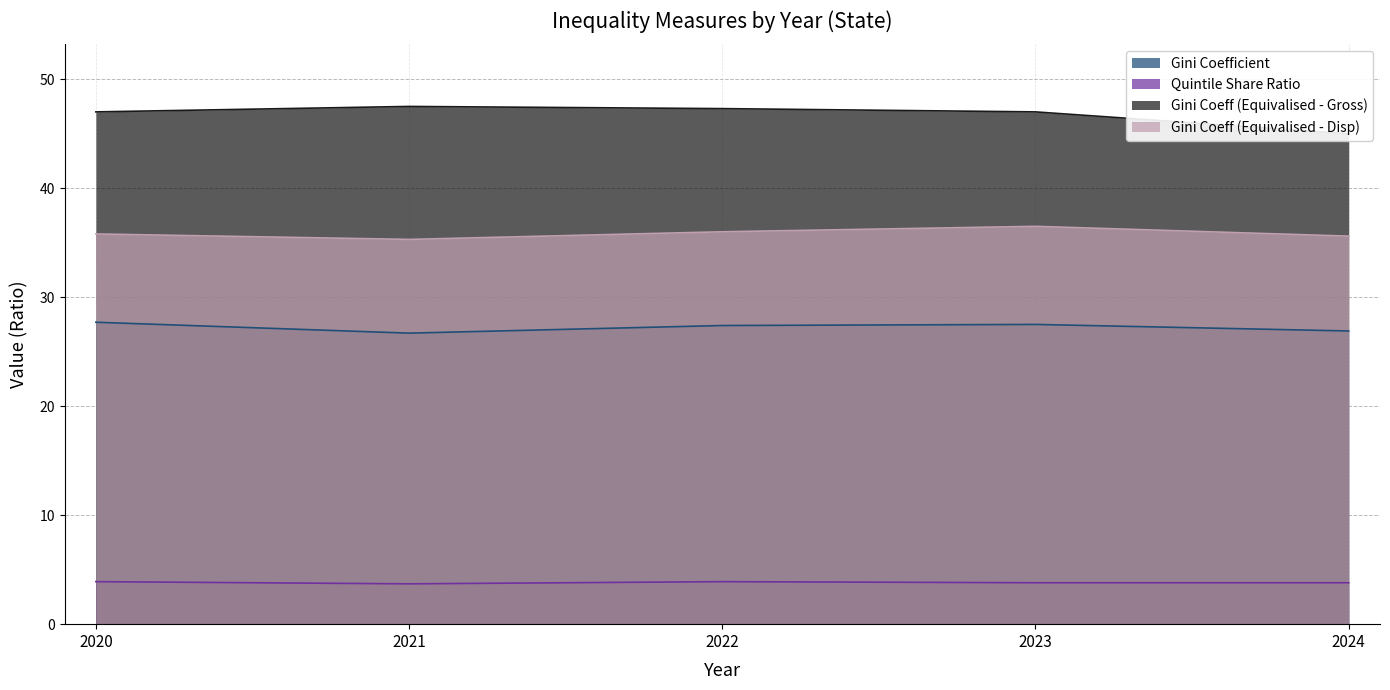

The value of Gini Coeff (Equivalised - Gross) at 2024 is 45.0. True or false?

True